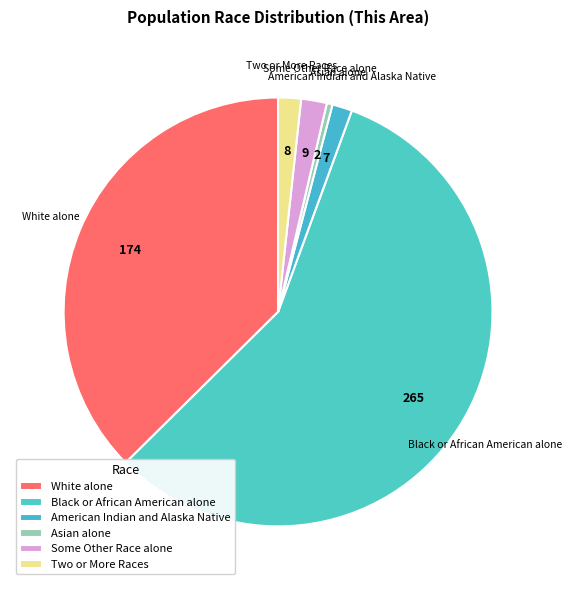

What is the ratio of the value at Asian alone to the value at Some Other Race alone?

0.2